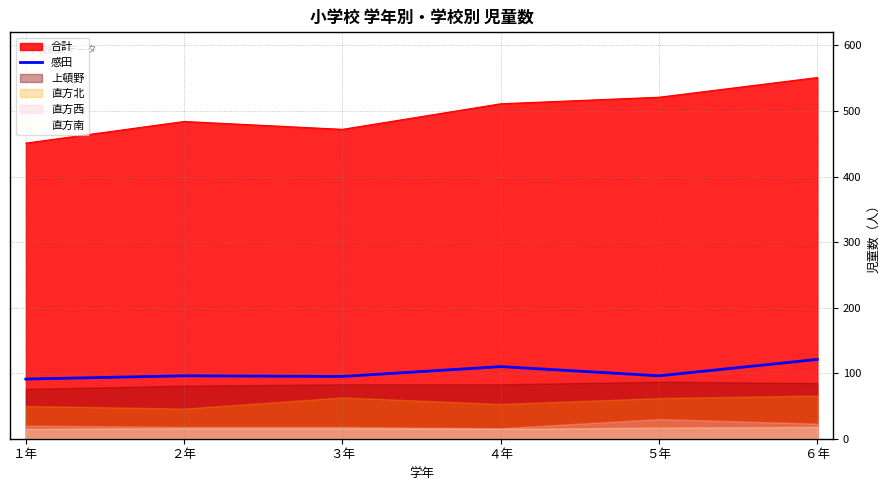

Reading left to right, list all the values displayed in this chart.

１年=91	２年=96	３年=95	４年=110	５年=96	６年=121